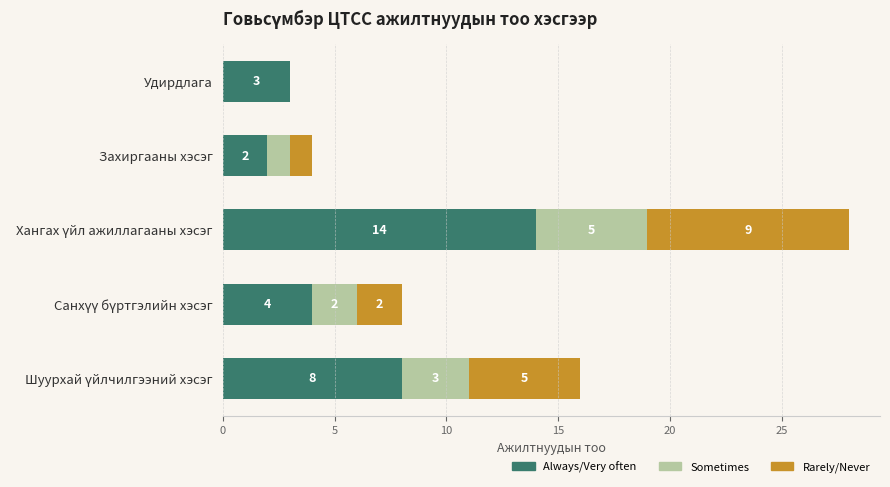

What is the maximum value for Always/Very often?

14